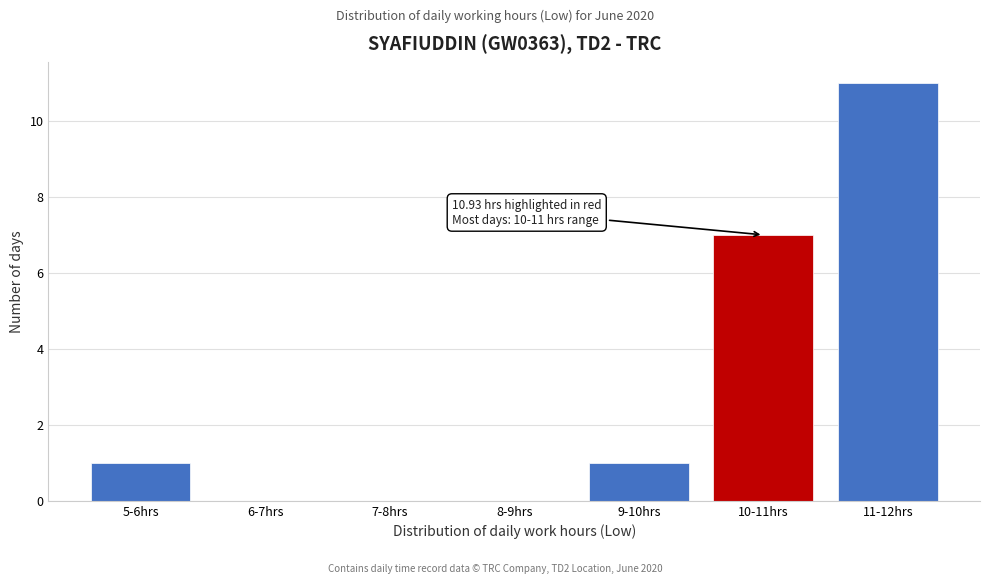

Reading left to right, what are all the values shown in this chart?

5-6hrs=1	6-7hrs=0	7-8hrs=0	8-9hrs=0	9-10hrs=1	10-11hrs=7	11-12hrs=11